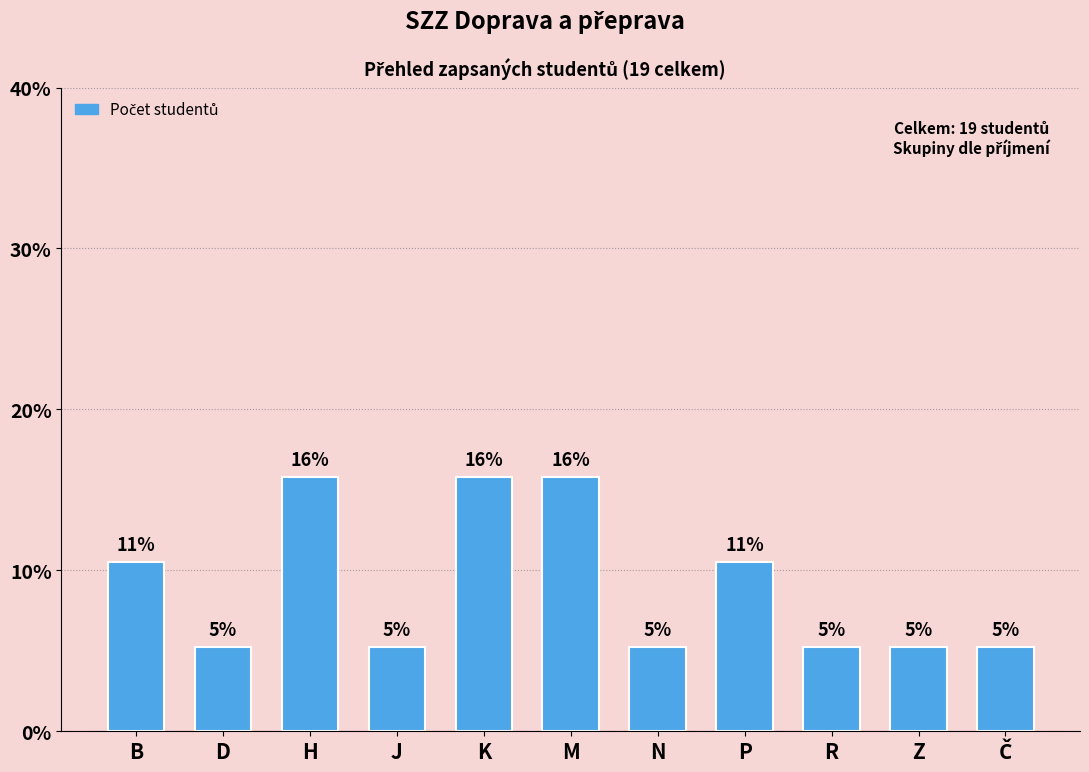

Does the chart contain any negative values?

No